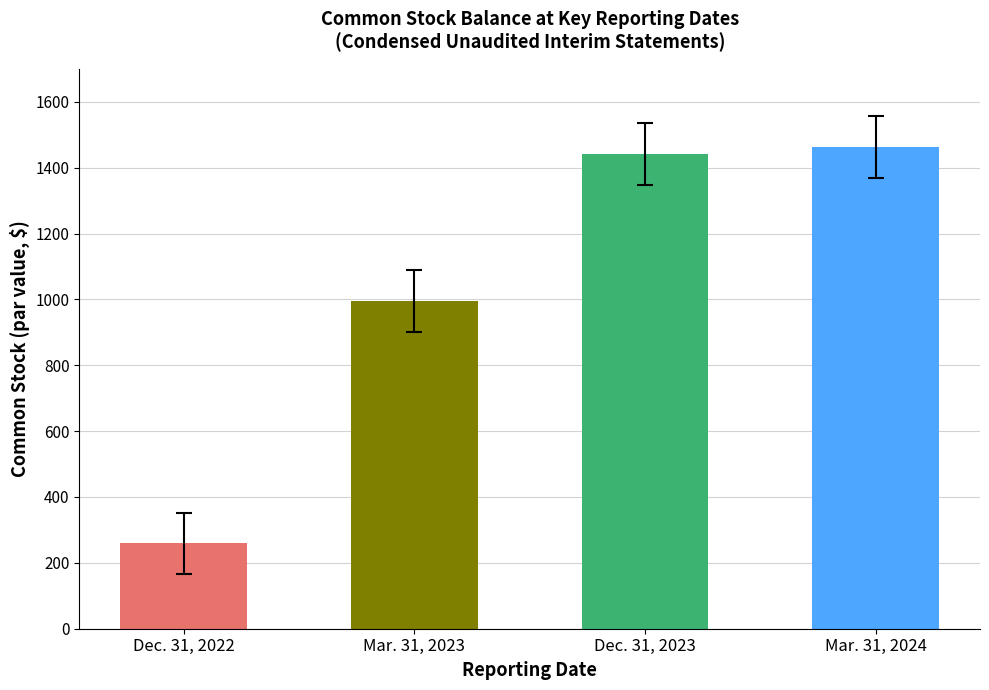

What is the value of the 3rd bar from the left?

1441